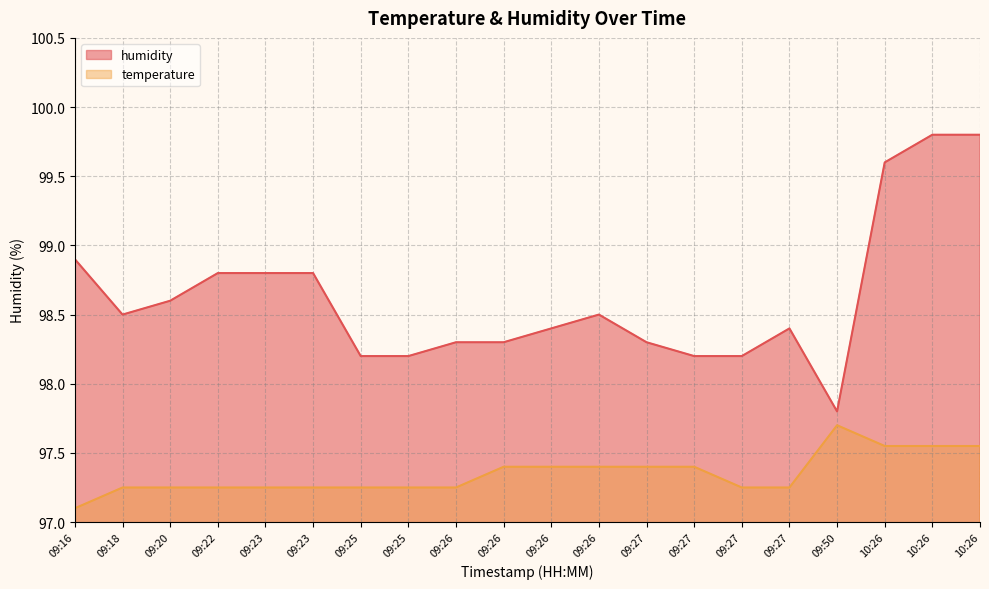

What is the difference between the second highest and minimum values in the temperature series?

0.5